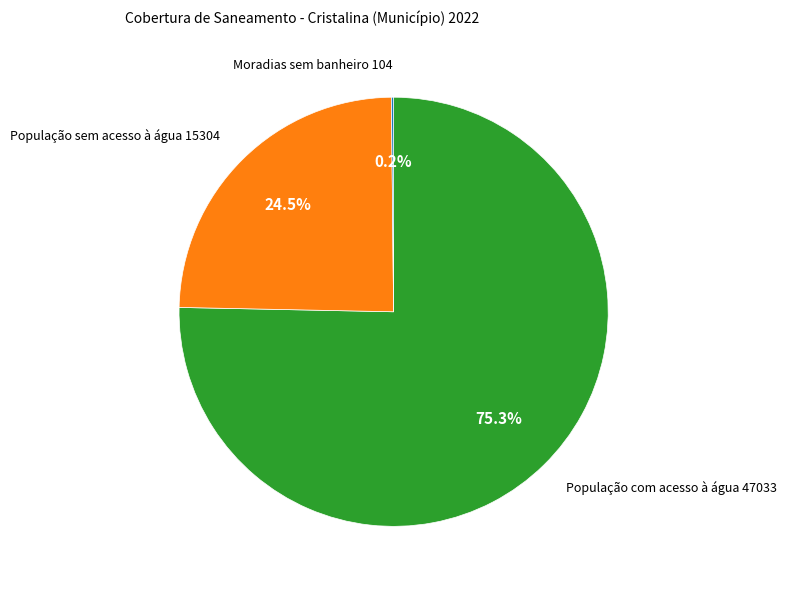

Does any single category account for the majority?

Yes